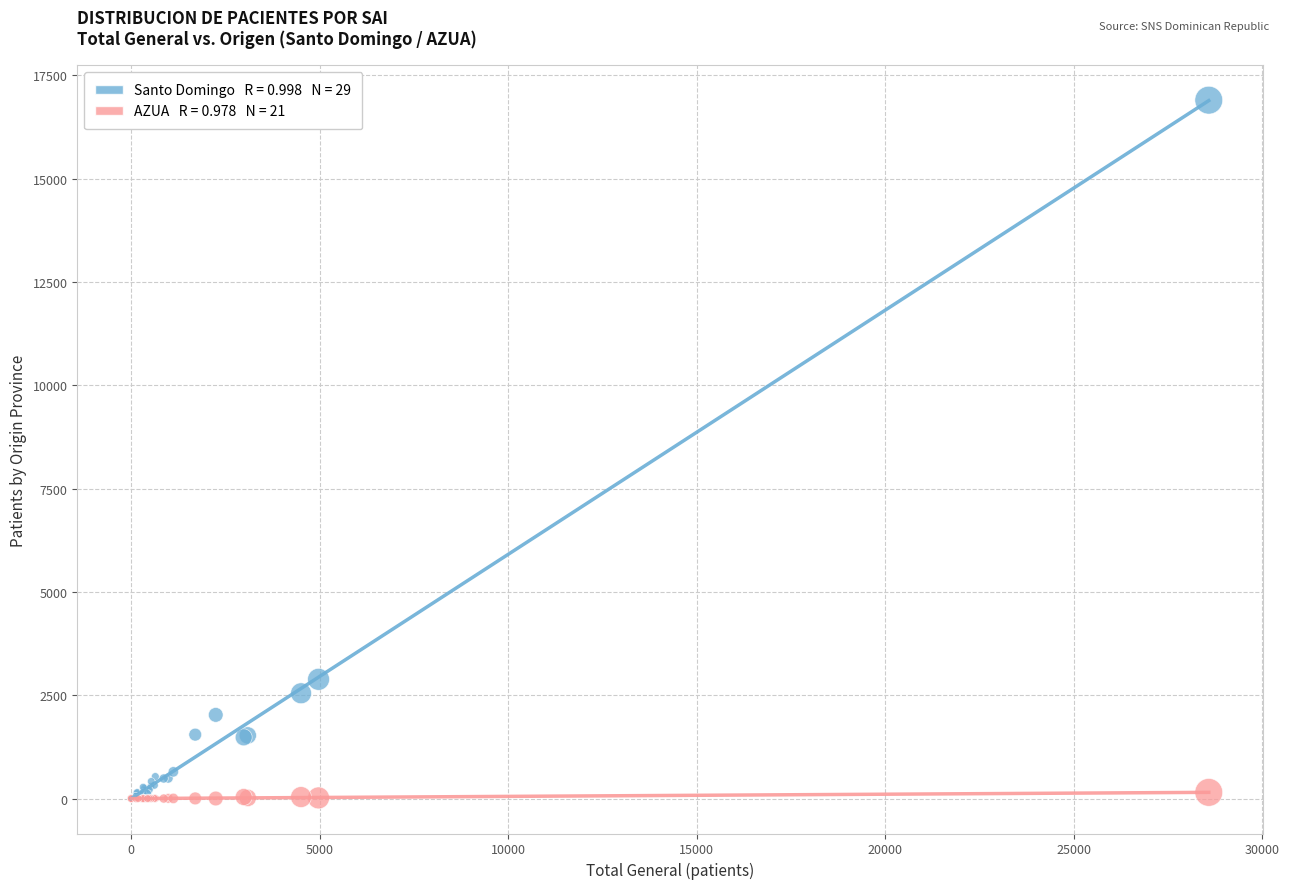

Across all series, what Y value is closest to 8448?

2885